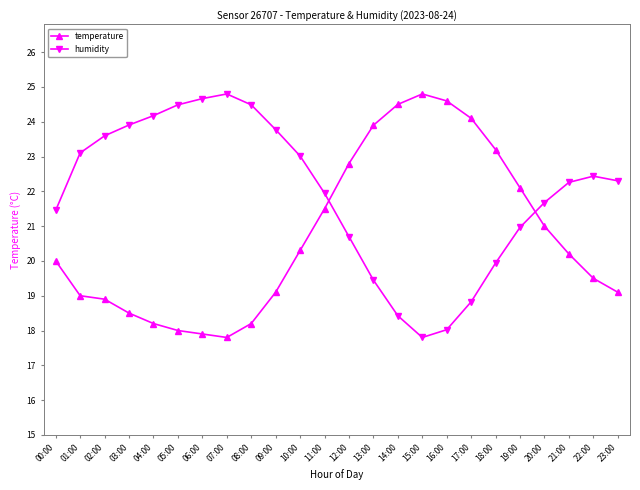

At how many categories does at least one series exceed 22?

21